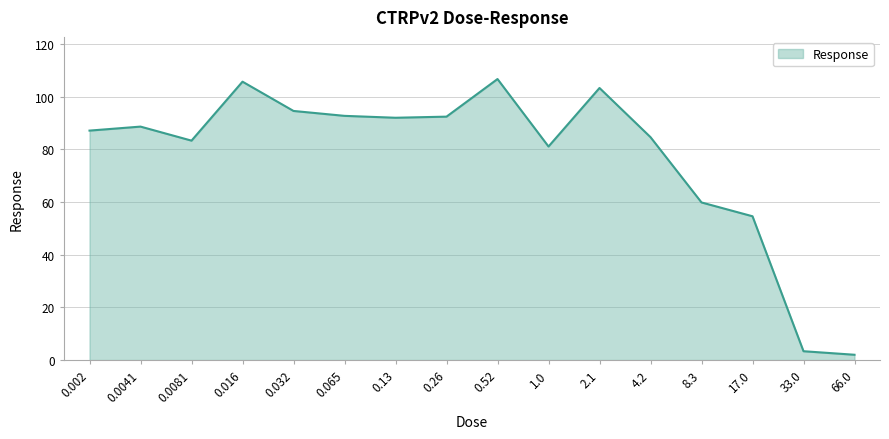

Where does the data first go above 88?

0.0041